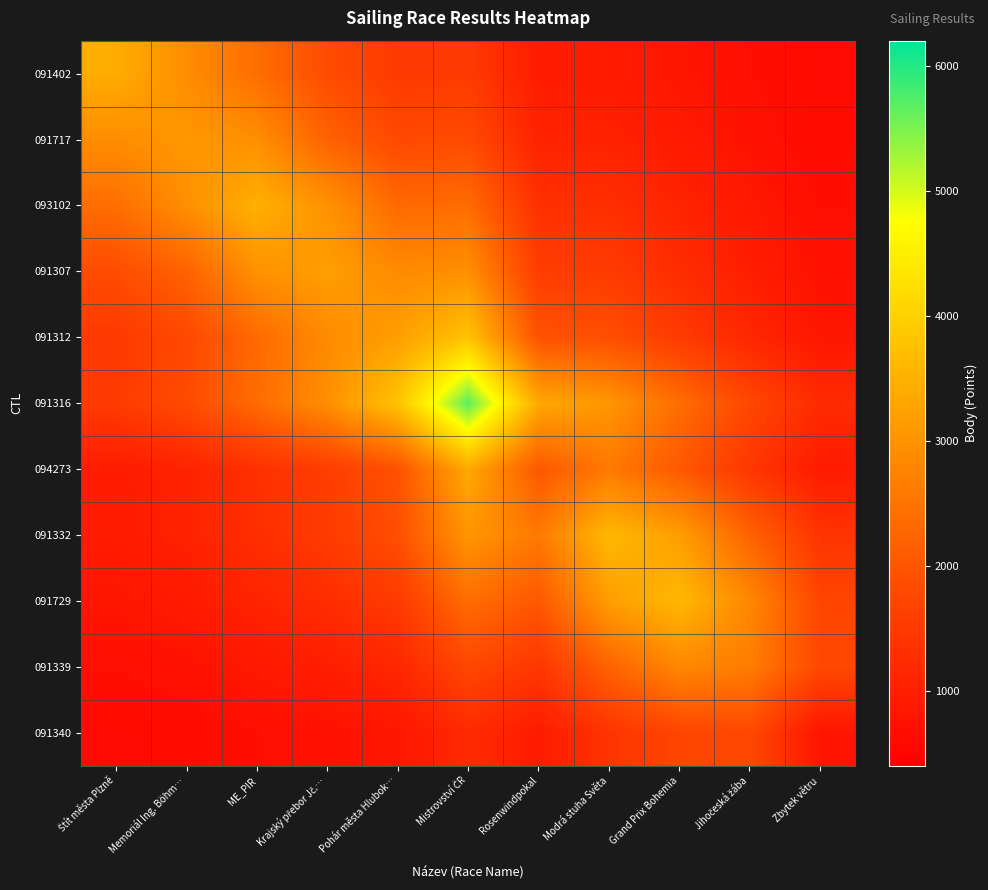

Which has a higher value, Jihočeská žába or Mistrovství ČR?

Mistrovství ČR